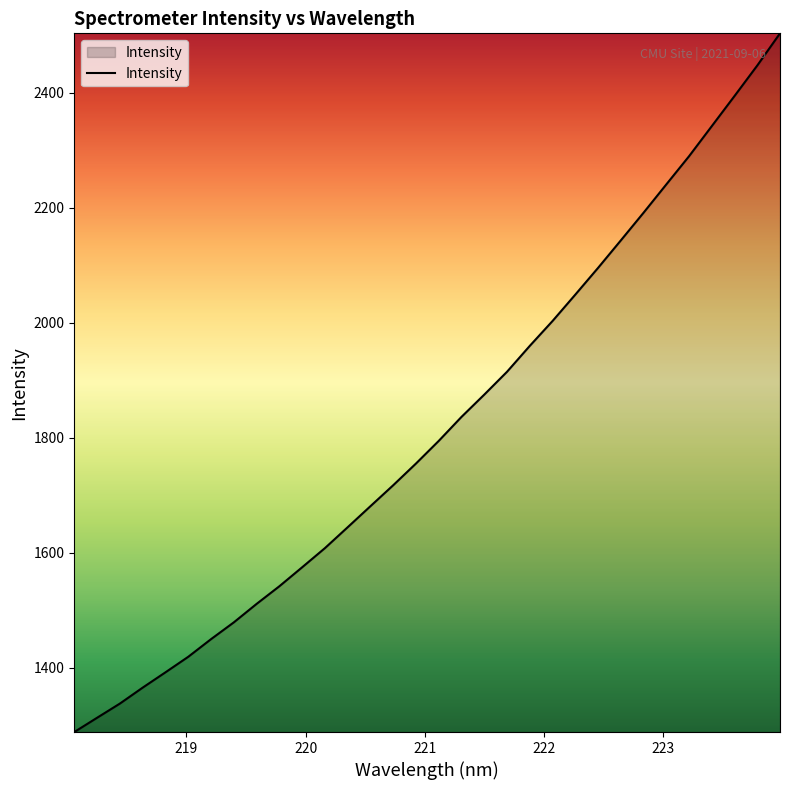

What is the minimum value shown in the chart?

1288.5